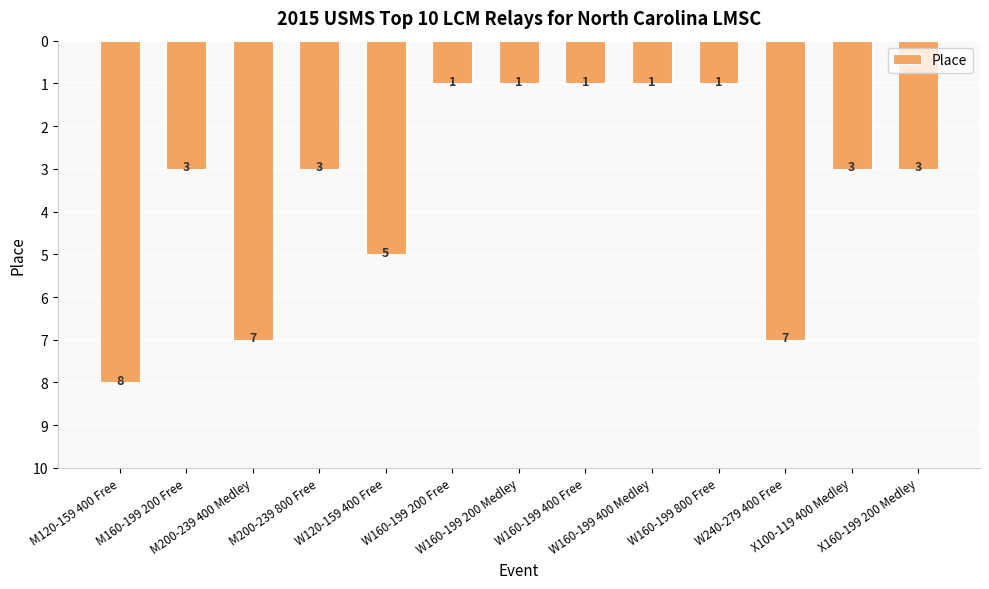

What is the label of the 9th bar from the left?

W160-199 400 Medley